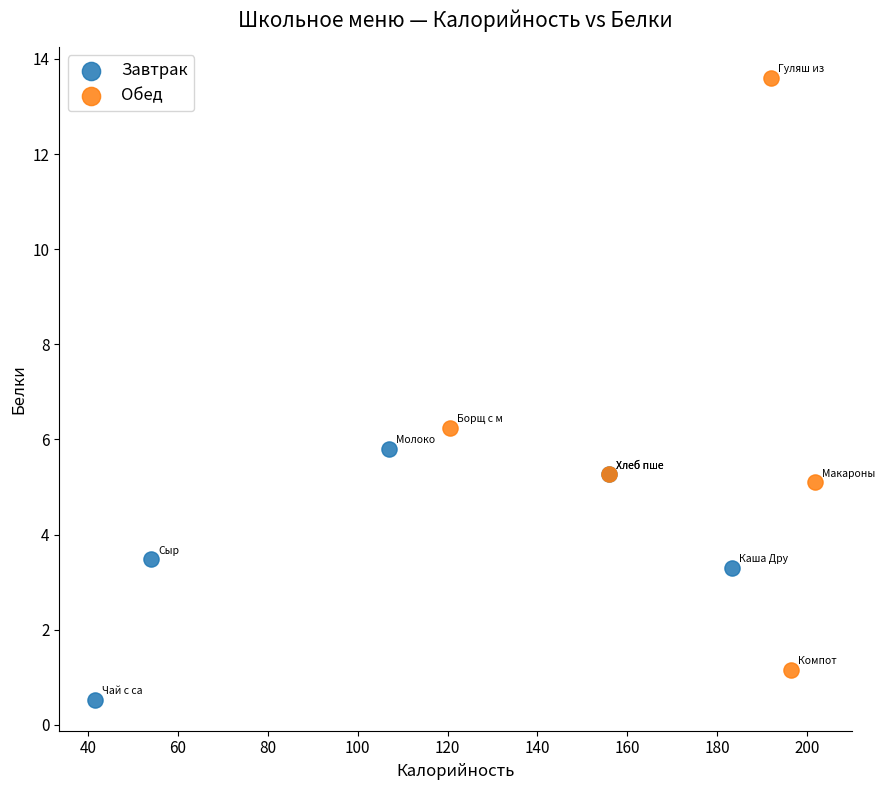

Which series reaches the minimum Y coordinate?

Завтрак